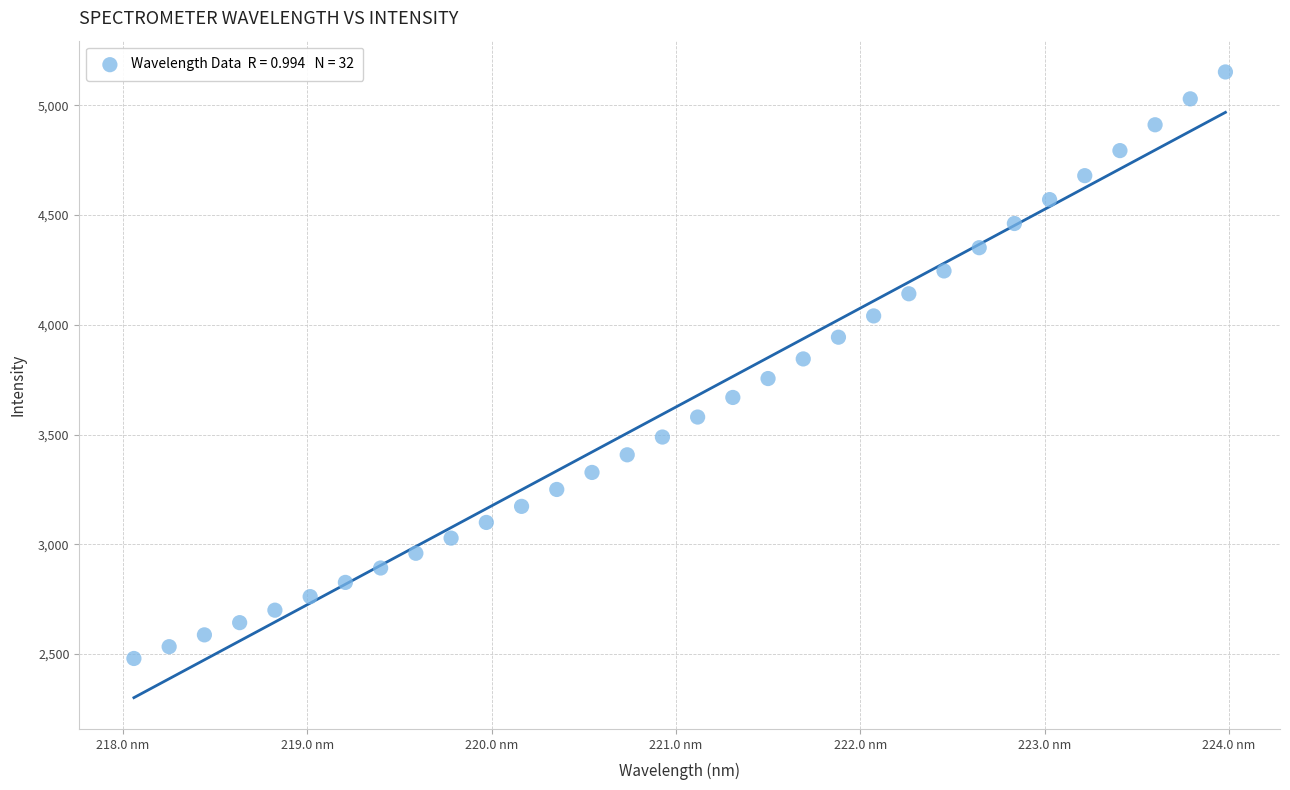

What is the range of X values (max minus min)?

5.9